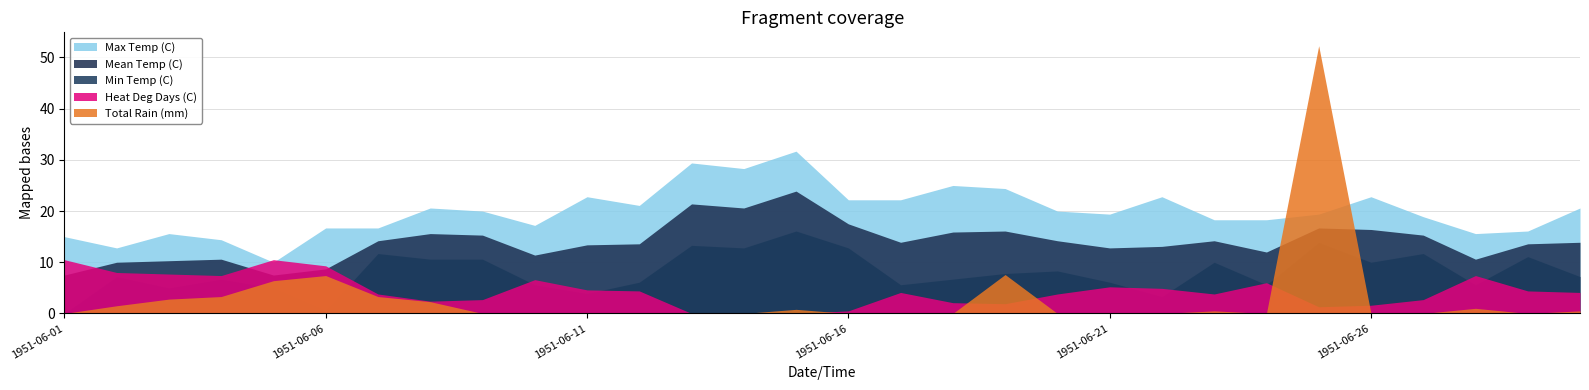

What is the difference between the highest and lowest values at 1951-06-19?

22.5